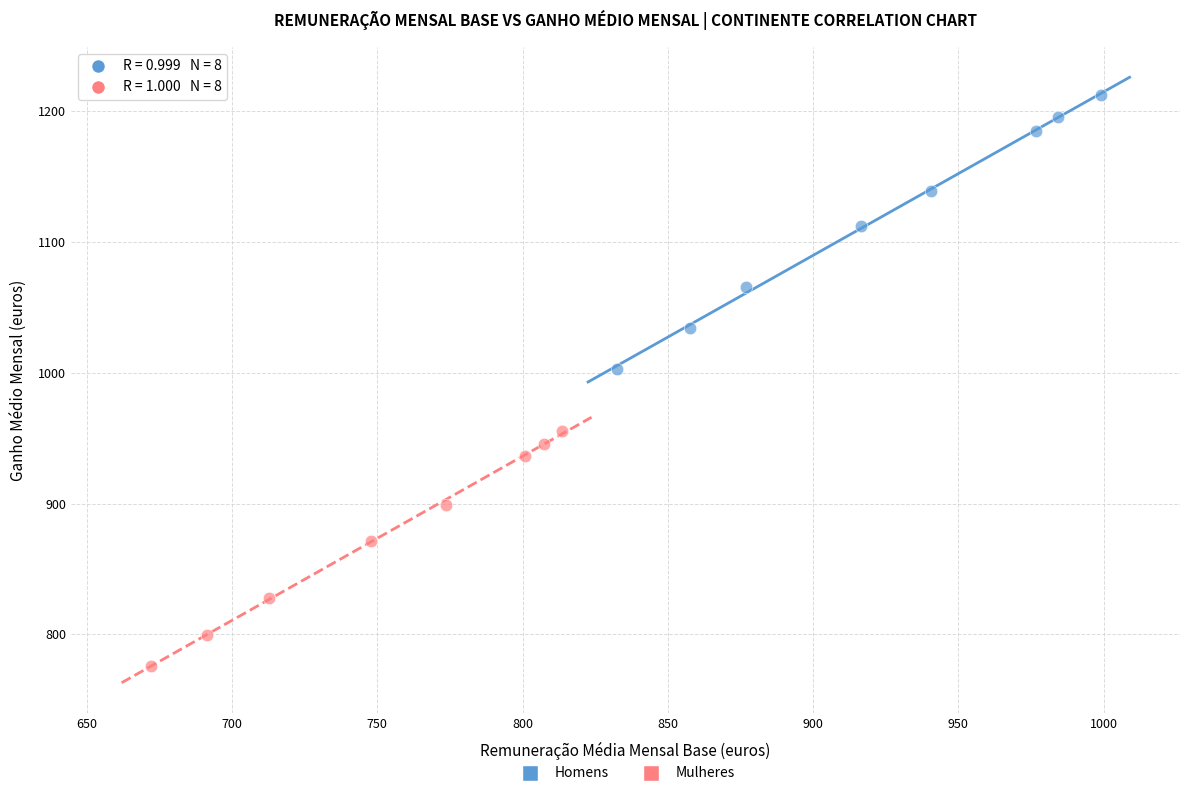

Which series has the widest spread of Y values?

Homens